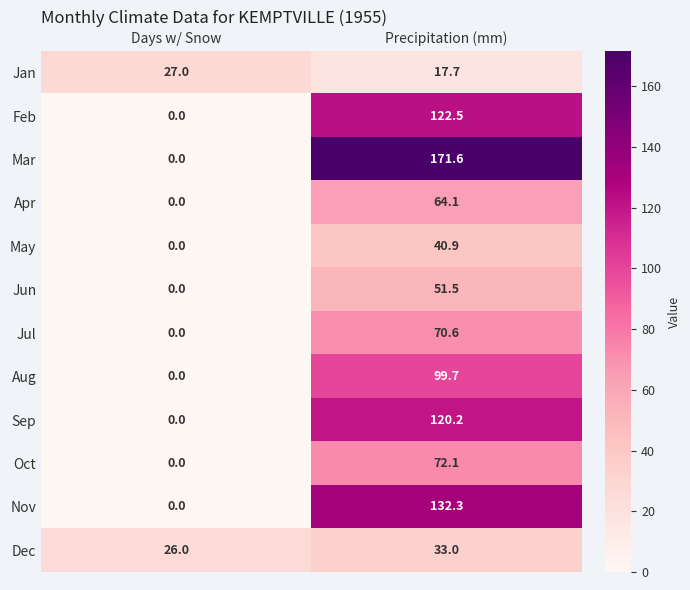

Rank the categories by Mar value from highest to lowest.

Precipitation (mm), Days w/ Snow